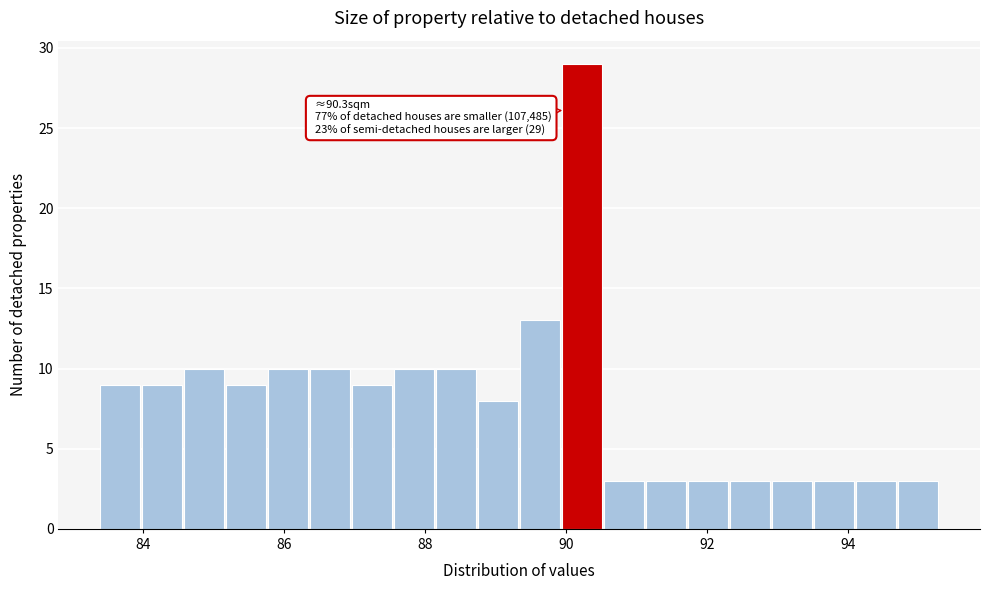

Read against the x-axis, roughly where is the centre of the tallest bar?

90.2